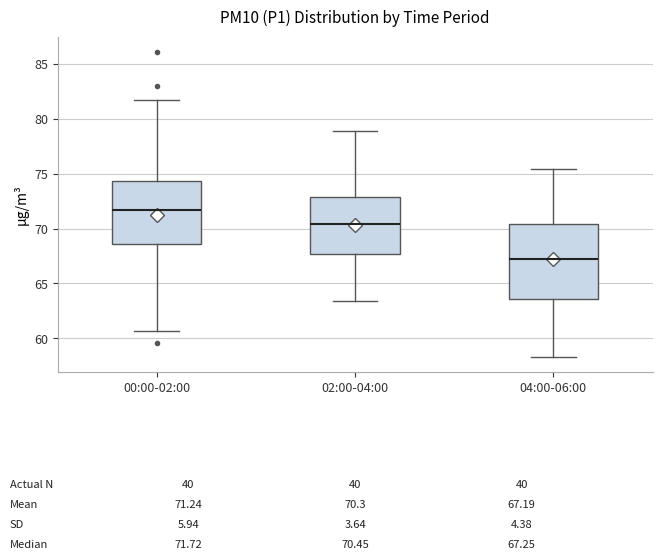

Which box's median line is the lowest?

04:00-06:00